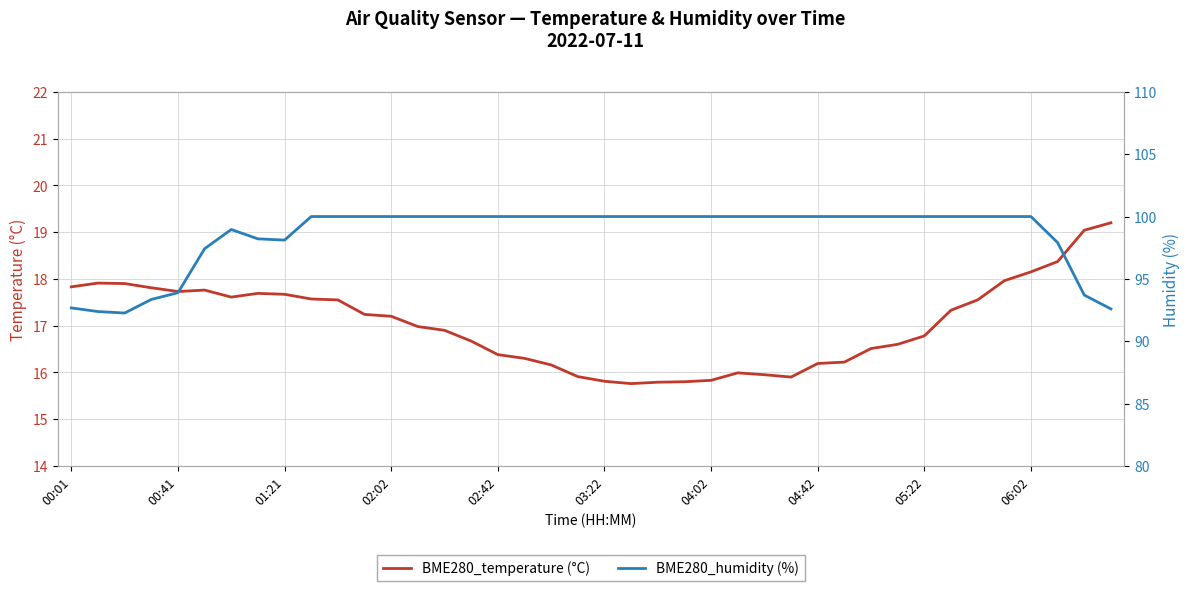

True or false: BME280_temperature (°C) has a value of 25.8 at 01:21.

False